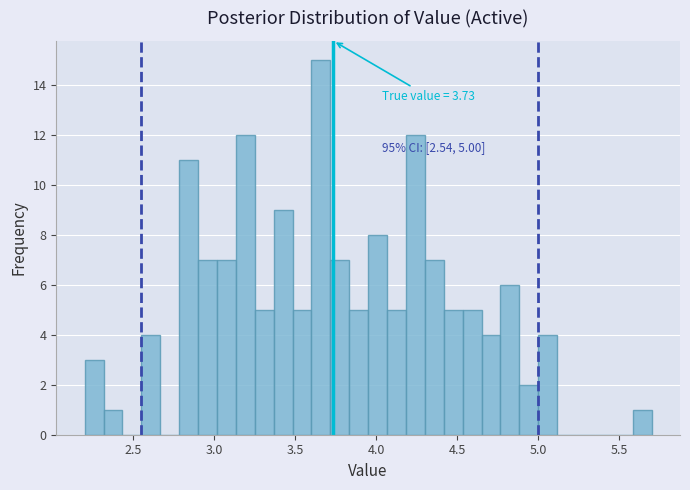

Around what value on the x-axis is the tallest bar? Give the approximate position of its centre, as read against the axis.

3.65